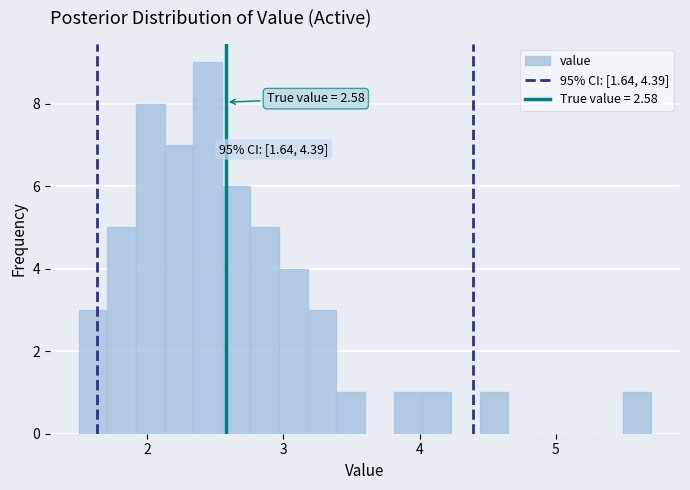

Read against the x-axis, roughly where is the centre of the tallest bar?

2.4